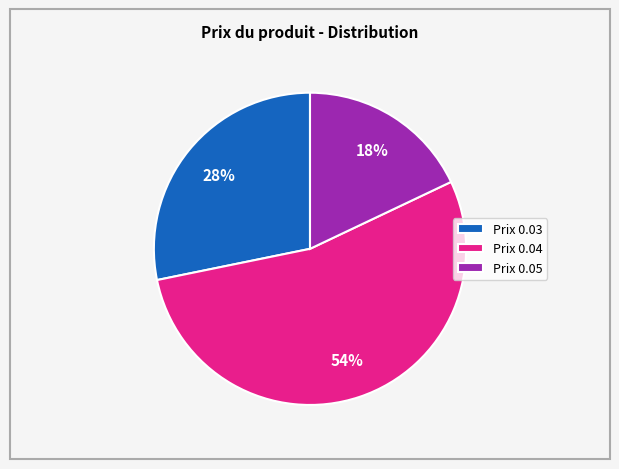

What is the majority slice?

Prix 0.04